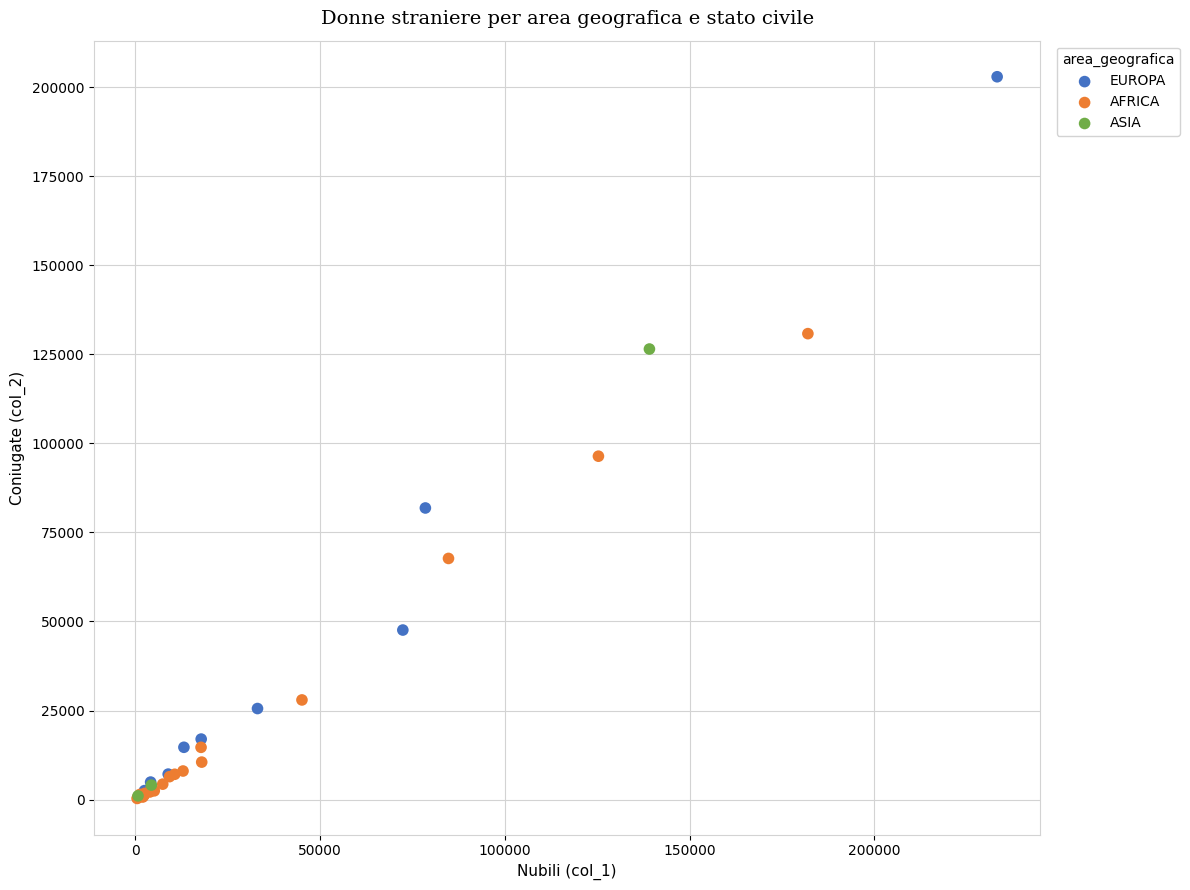

Which series has the largest Y range (max minus min)?

EUROPA